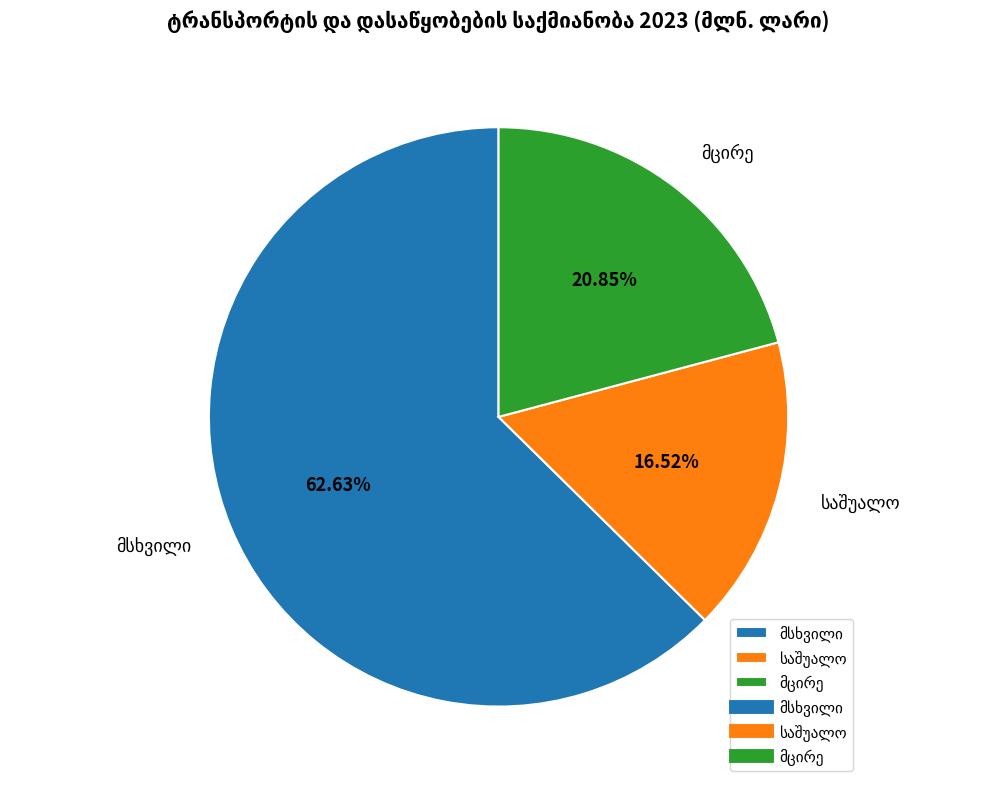

Is there a majority slice in this chart?

Yes